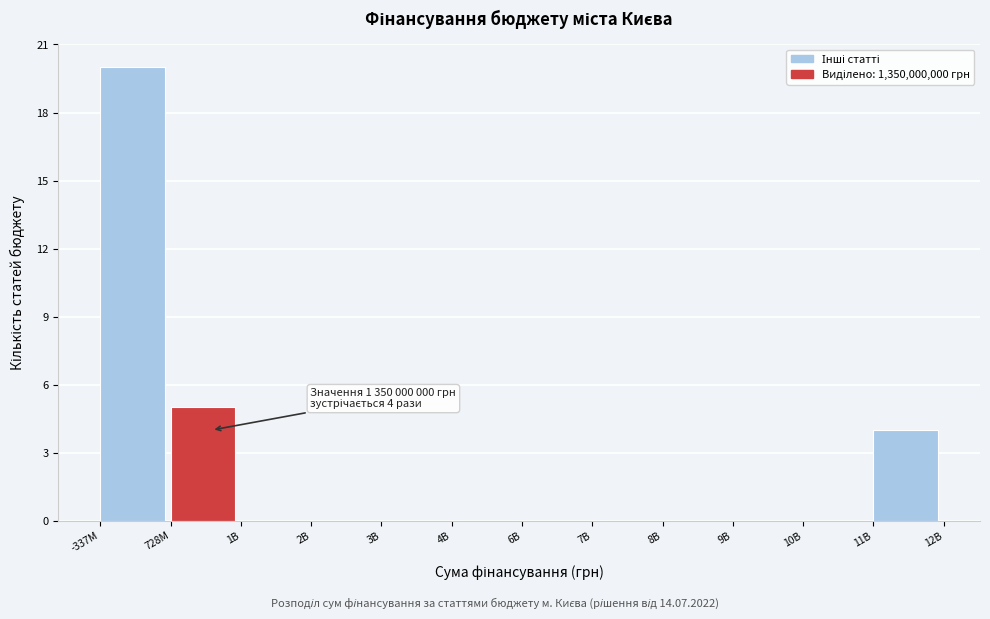

Reading right to left, extract all data points from this chart.

11B=4	10B=0	9B=0	8B=0	7B=0	6B=0	4B=0	3B=0	2B=0	1B=0	728M=5	-337M=20